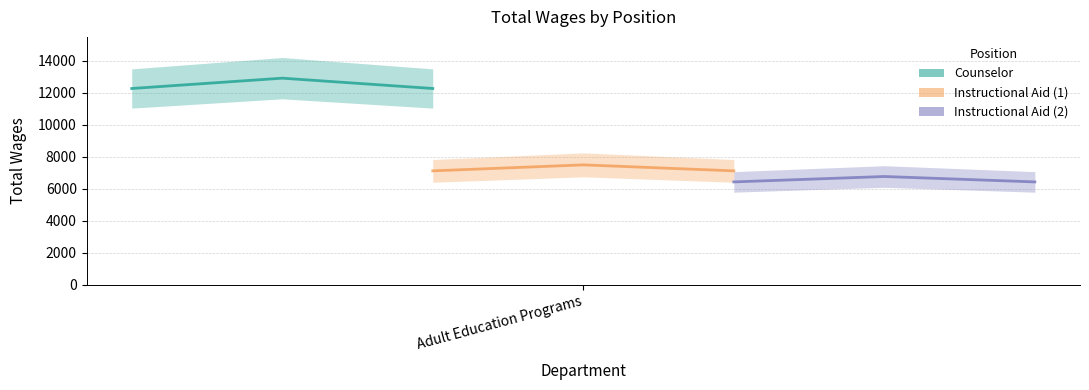

What is the difference between the maximum and minimum values in the Instructional Aid (1) series?

374.1